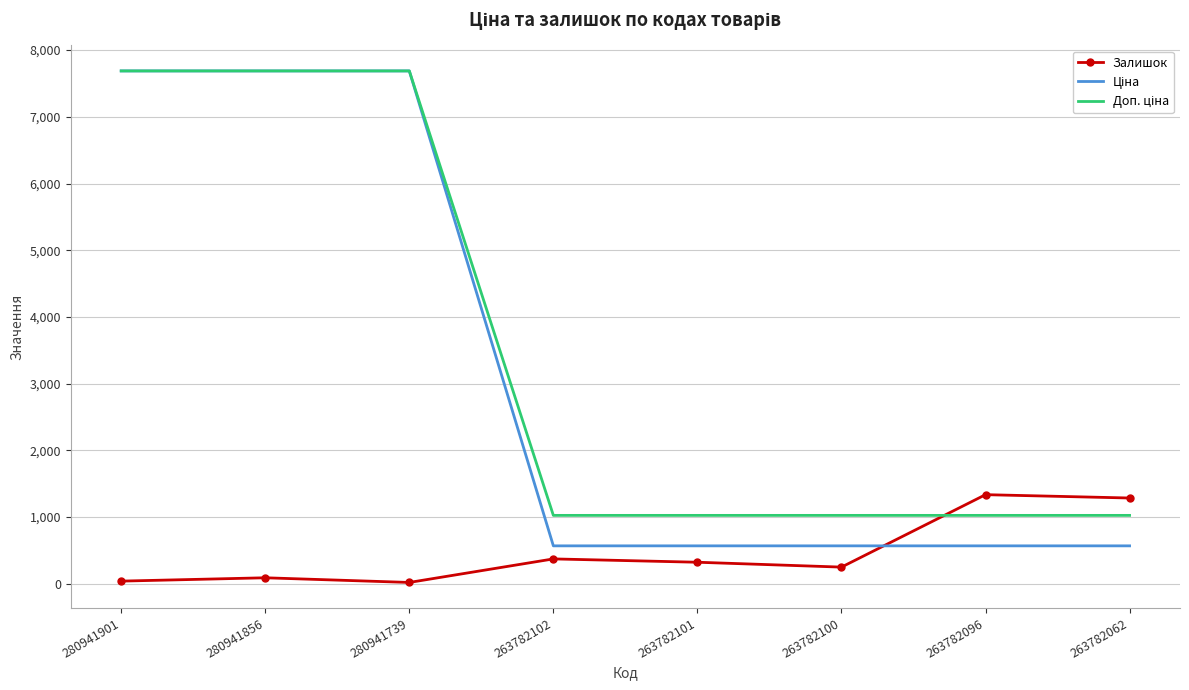

What is the difference between the highest and lowest values at 263782100?

775.5